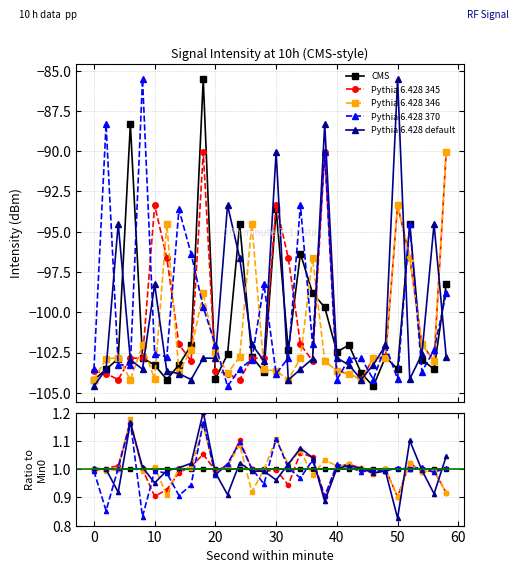

Which series has the widest spread of values?

Pythia 6.428 default